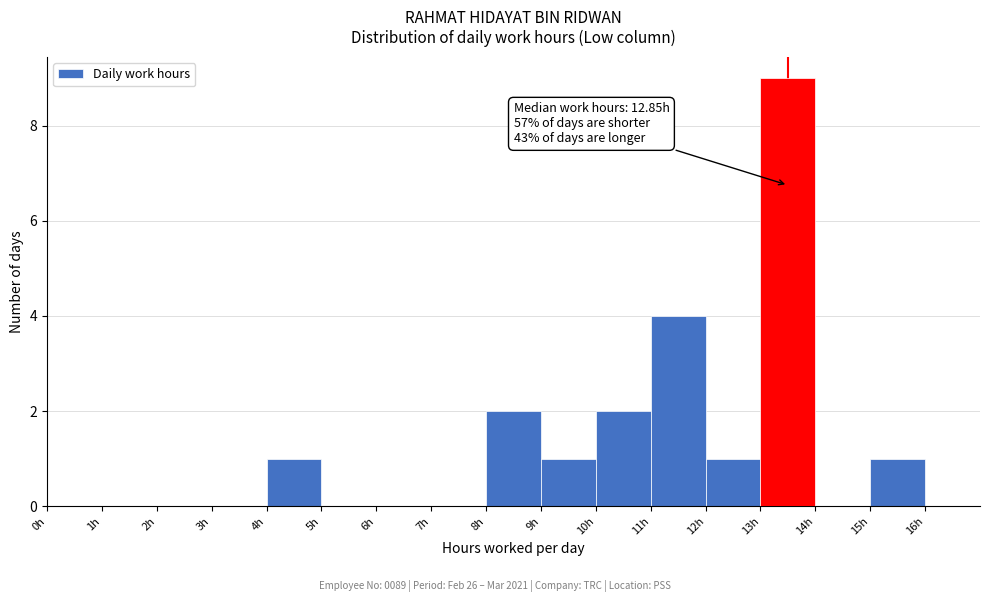

Over which range of the x-axis is the bar tallest?

13 to 14